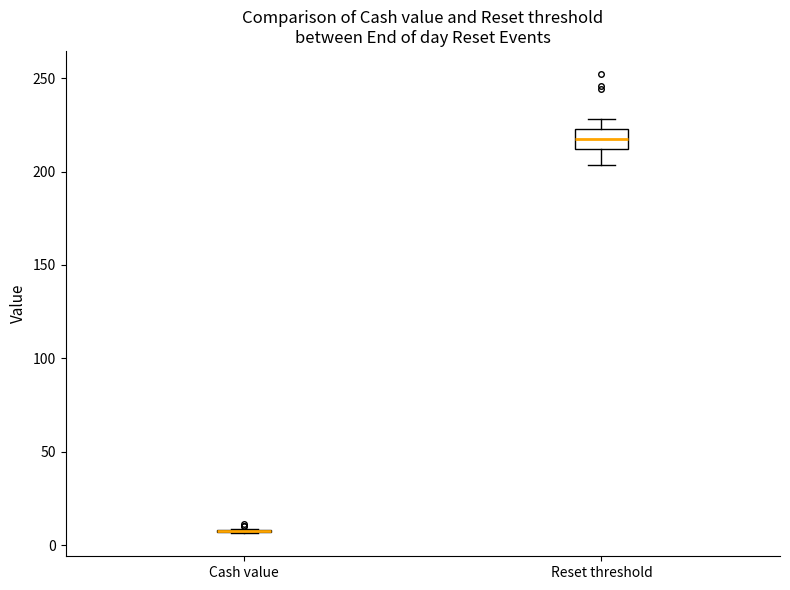

Reading left to right, transcribe this box plot: for each box, give where its median line is, the range the box spans, and where its two whiskers end, as read against the y-axis. The values are not printed on the chart, so give them approximately, as read against the axis.

Cash value: box collapsed to a line at 5, whiskers 5 to 10
Reset threshold: median 215, box 210 to 225, whiskers 205 to 230